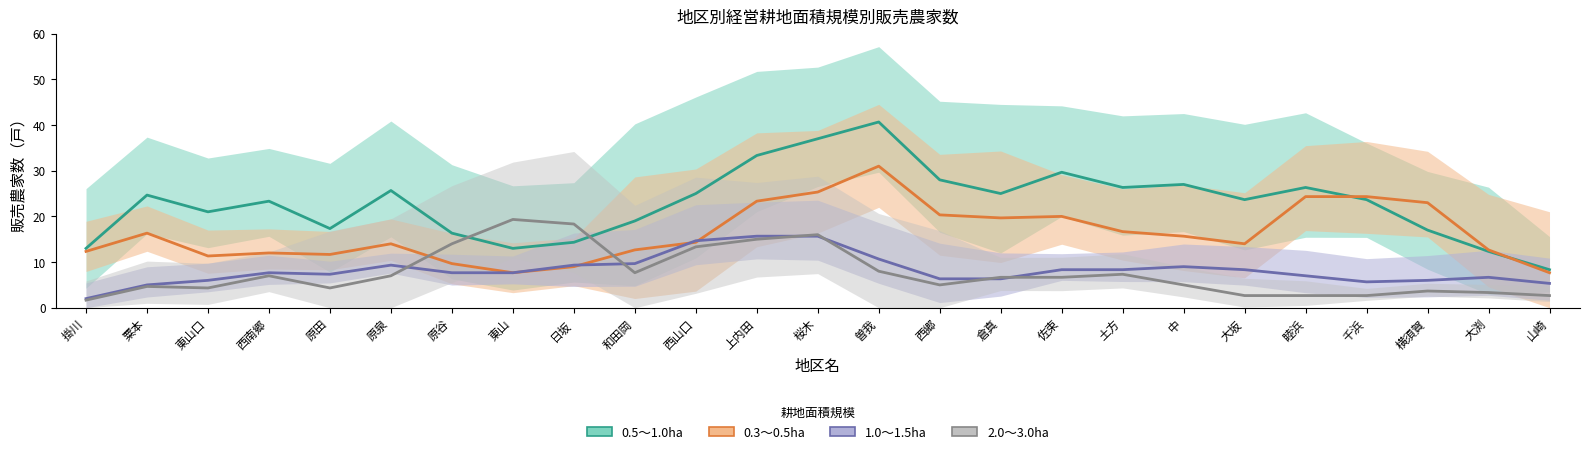

True or false: 0.5～1.0ha has more than 2 interior local peaks.

True